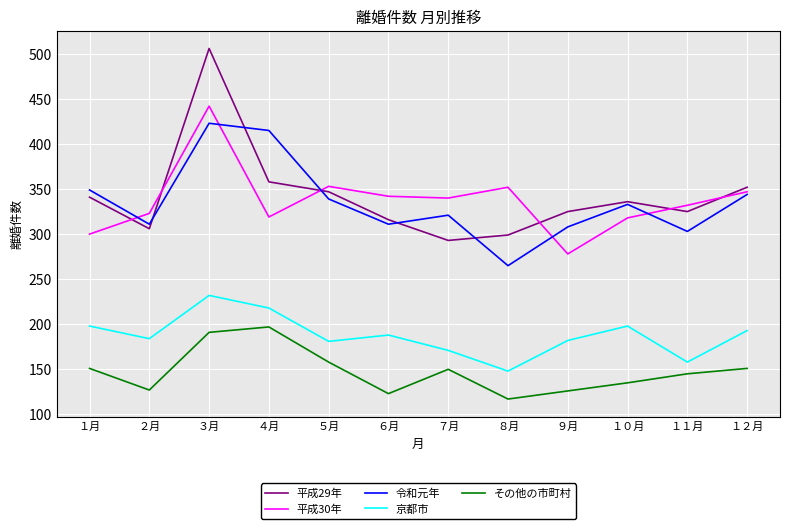

Which label corresponds to the largest value in the chart?

３月